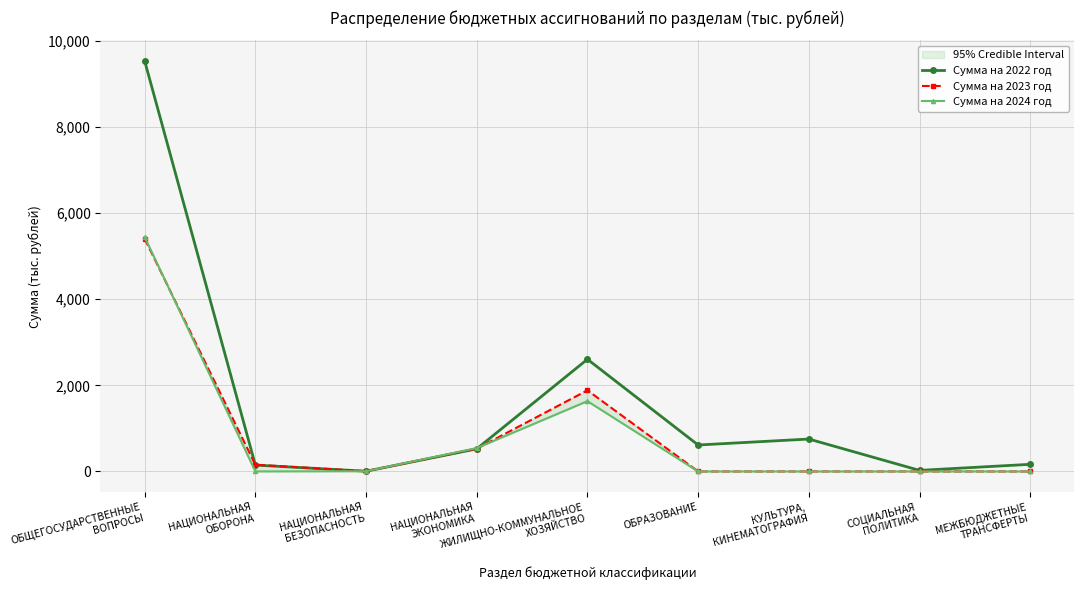

At ОБЩЕГОСУДАРСТВЕННЫЕ
ВОПРОСЫ, list the series in order from smallest to largest.

Сумма на 2023 год, Сумма на 2024 год, Сумма на 2022 год